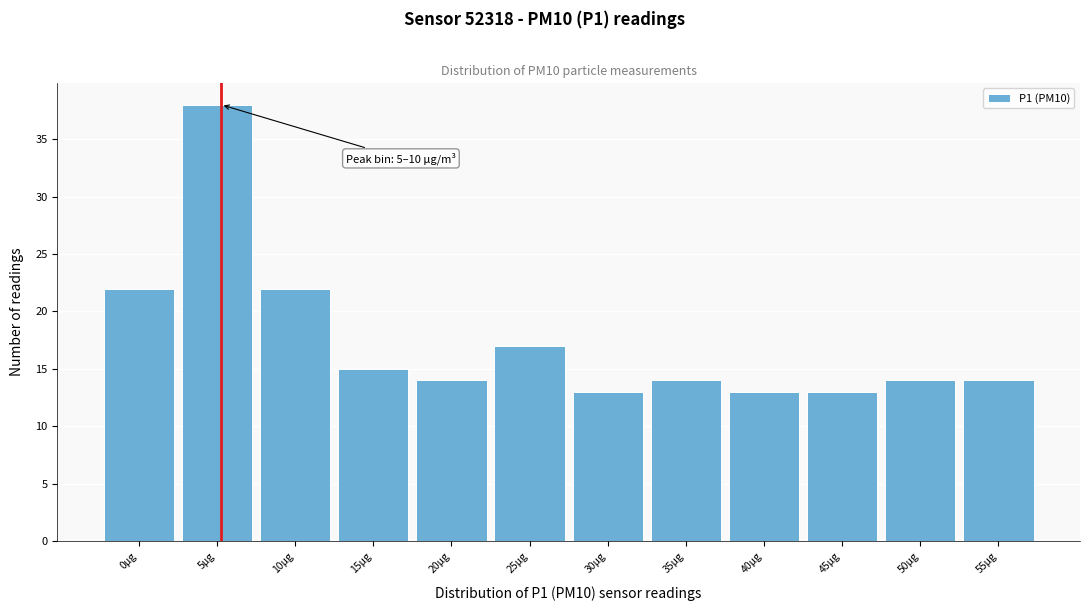

Reading left to right, extract all data points from this chart.

22	38	22	15	14	17	13	14	13	13	14	14